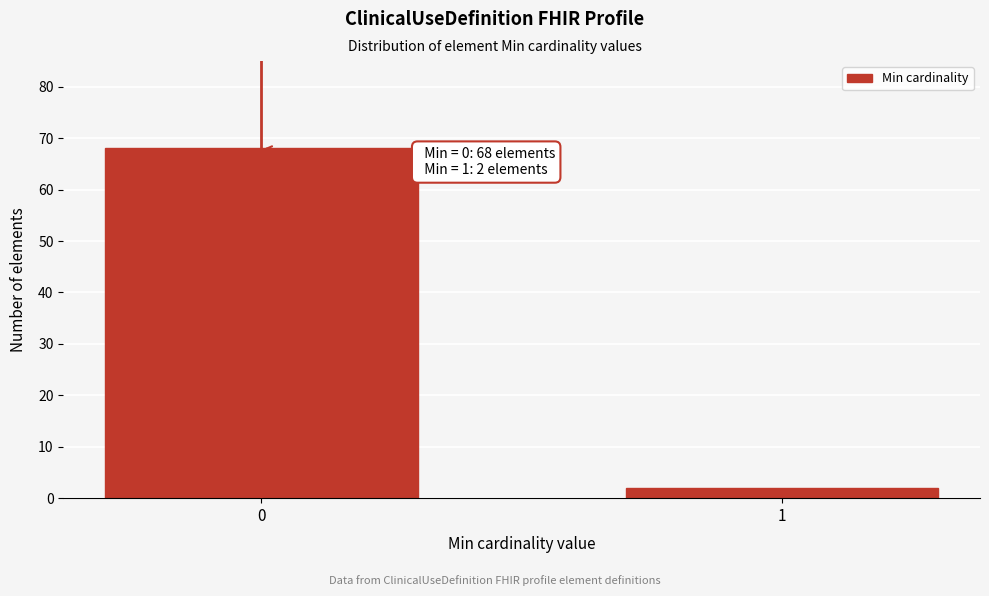

Reading right to left, extract all data points from this chart.

2	68